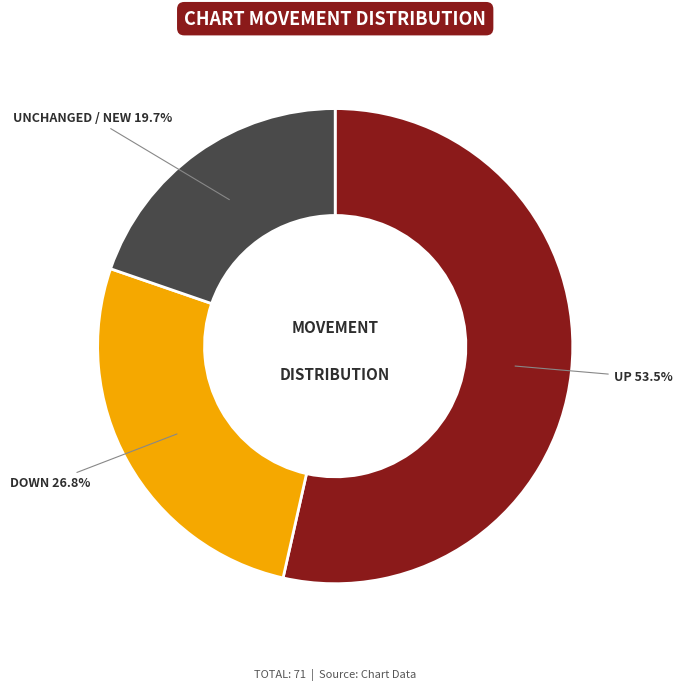

Does any single category account for the majority?

Yes